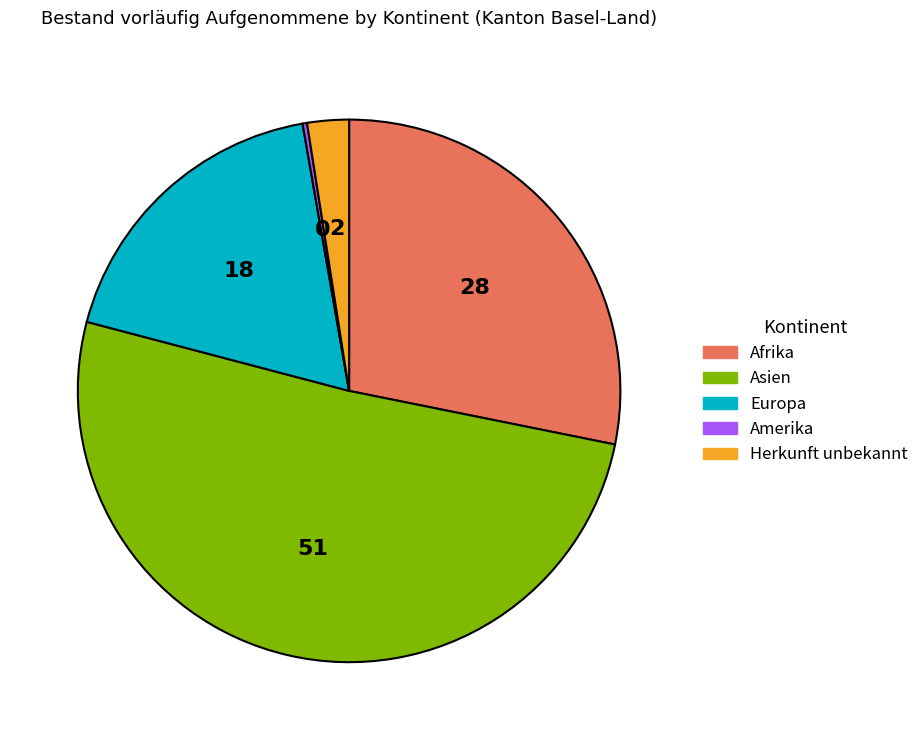

Combined, do Asien and Afrika account for over 50%?

Yes